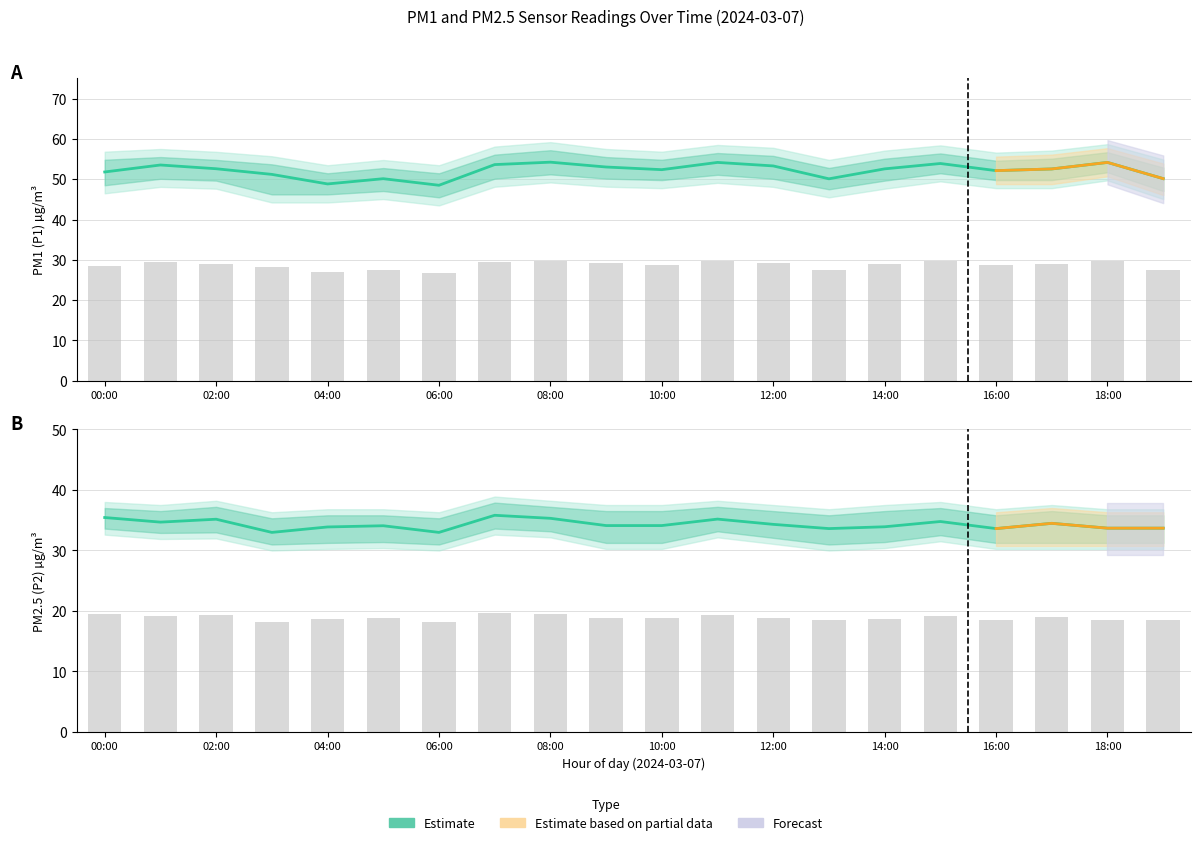

How many data points in P2 are less than 34?

8